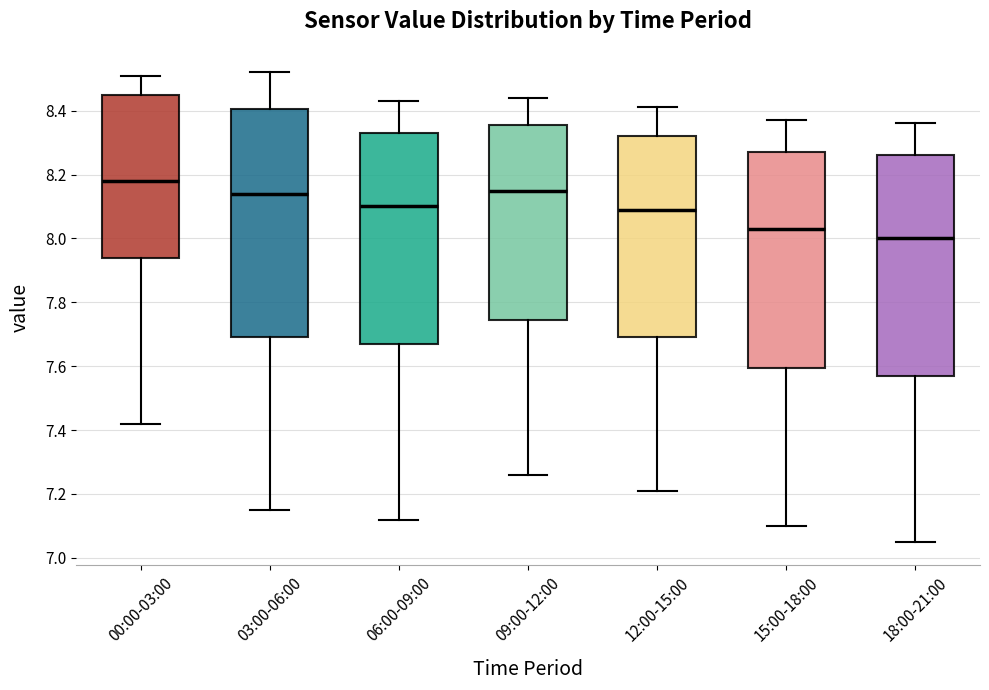

Which box has the highest median line?

00:00-03:00